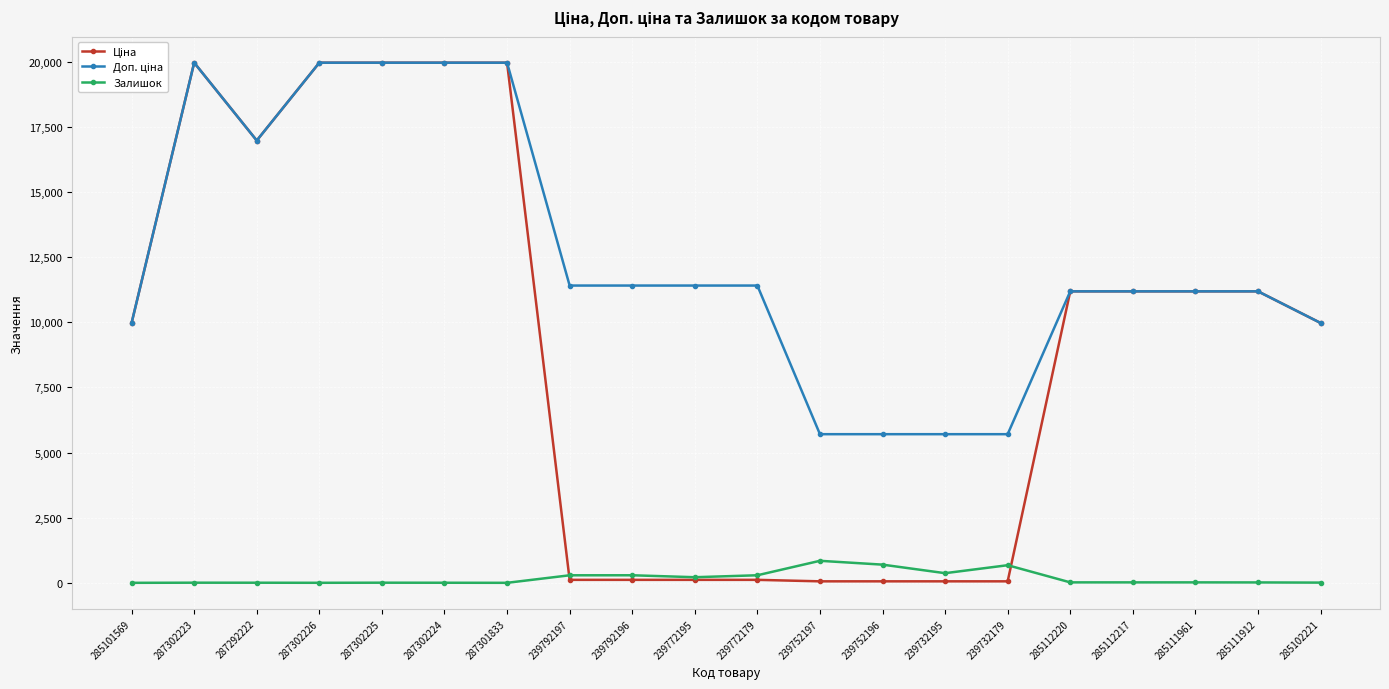

At how many categories does at least one series exceed 14315?

6